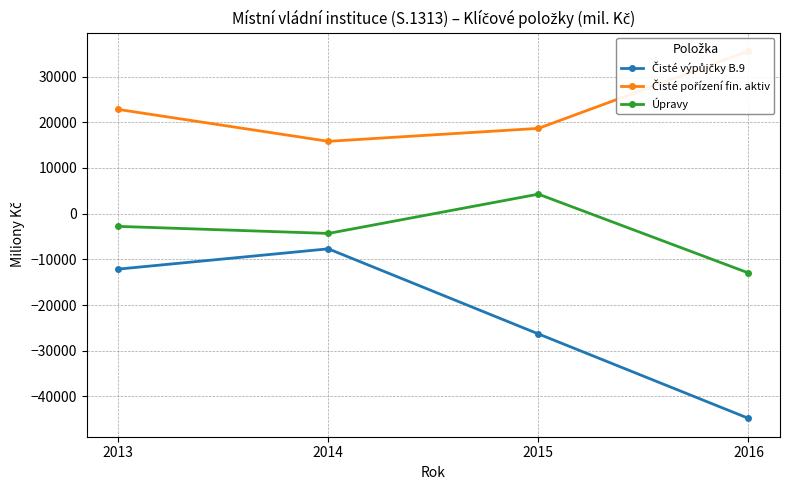

At which category does Čisté pořízení fin. aktiv reach its first local valley?

2014